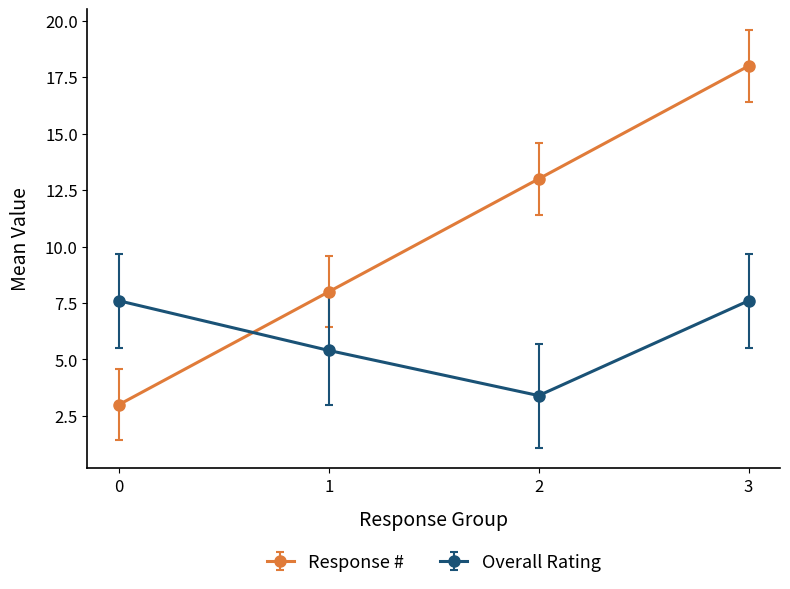

At which category does the chart reach its peak across all series?

3